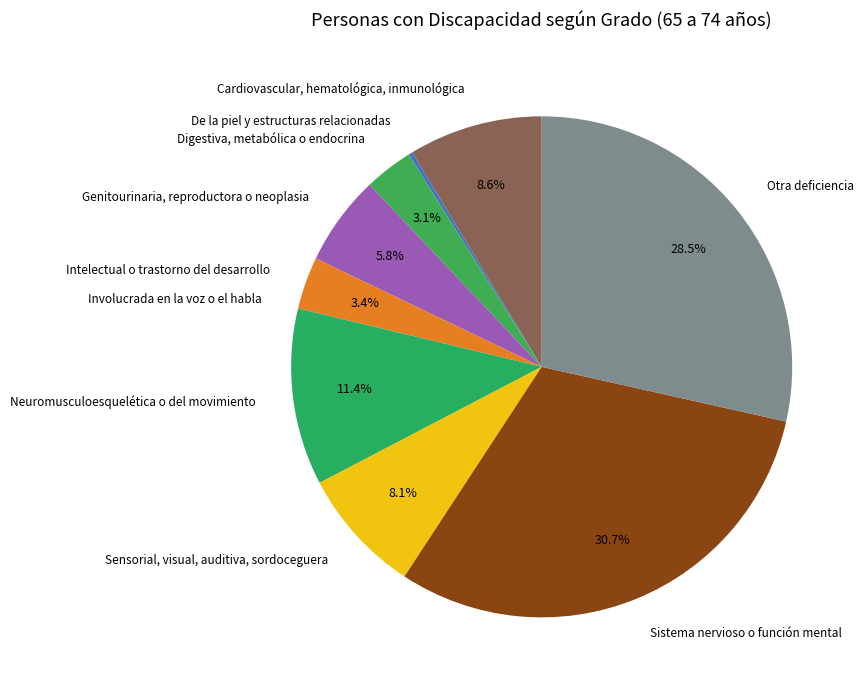

Which slice is the largest?

Sistema nervioso o función mental